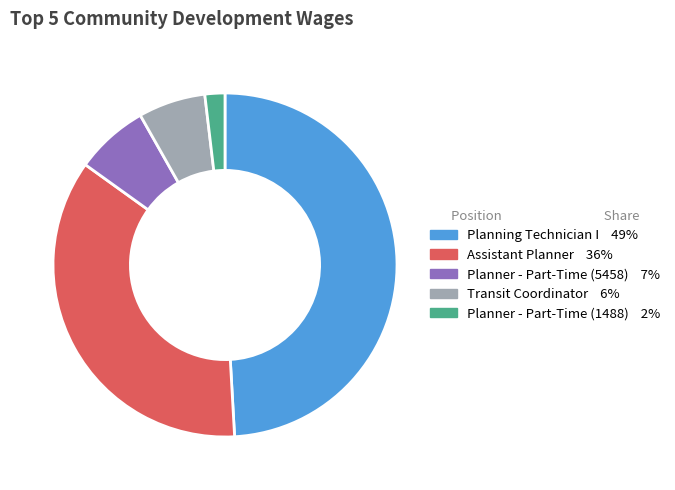

How many segments does this pie chart have?

5